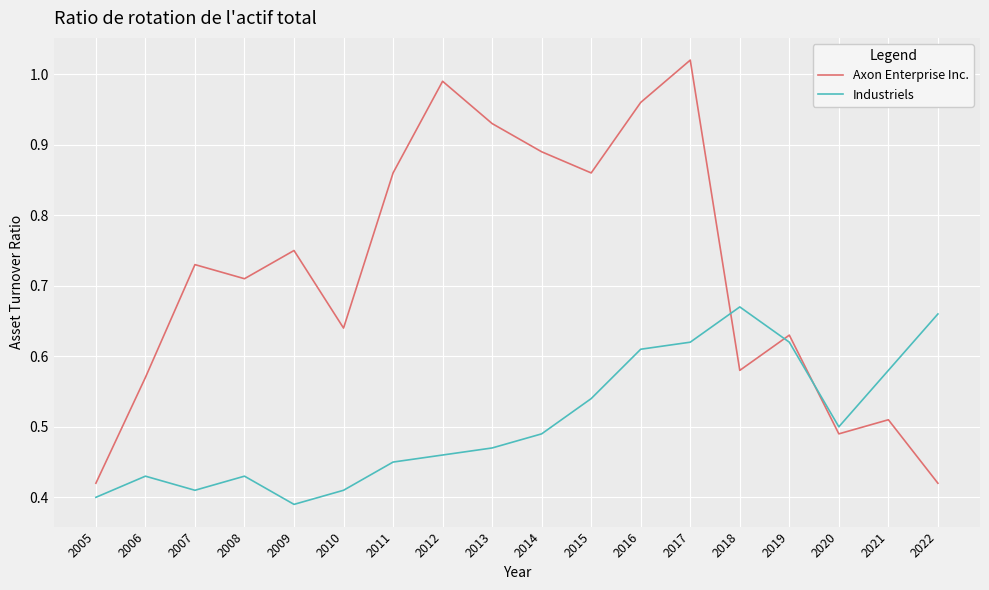

At which category is the sum across all series the highest?

2017